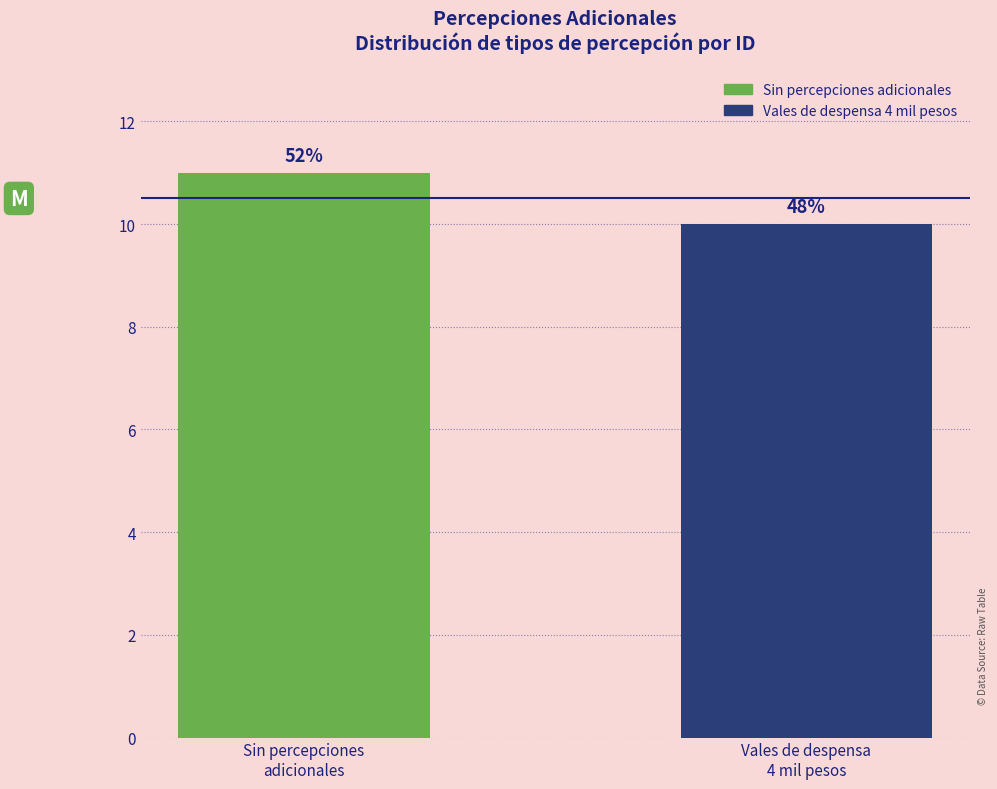

True or false: the data shows 3 at Vales de despensa
4 mil pesos.

False